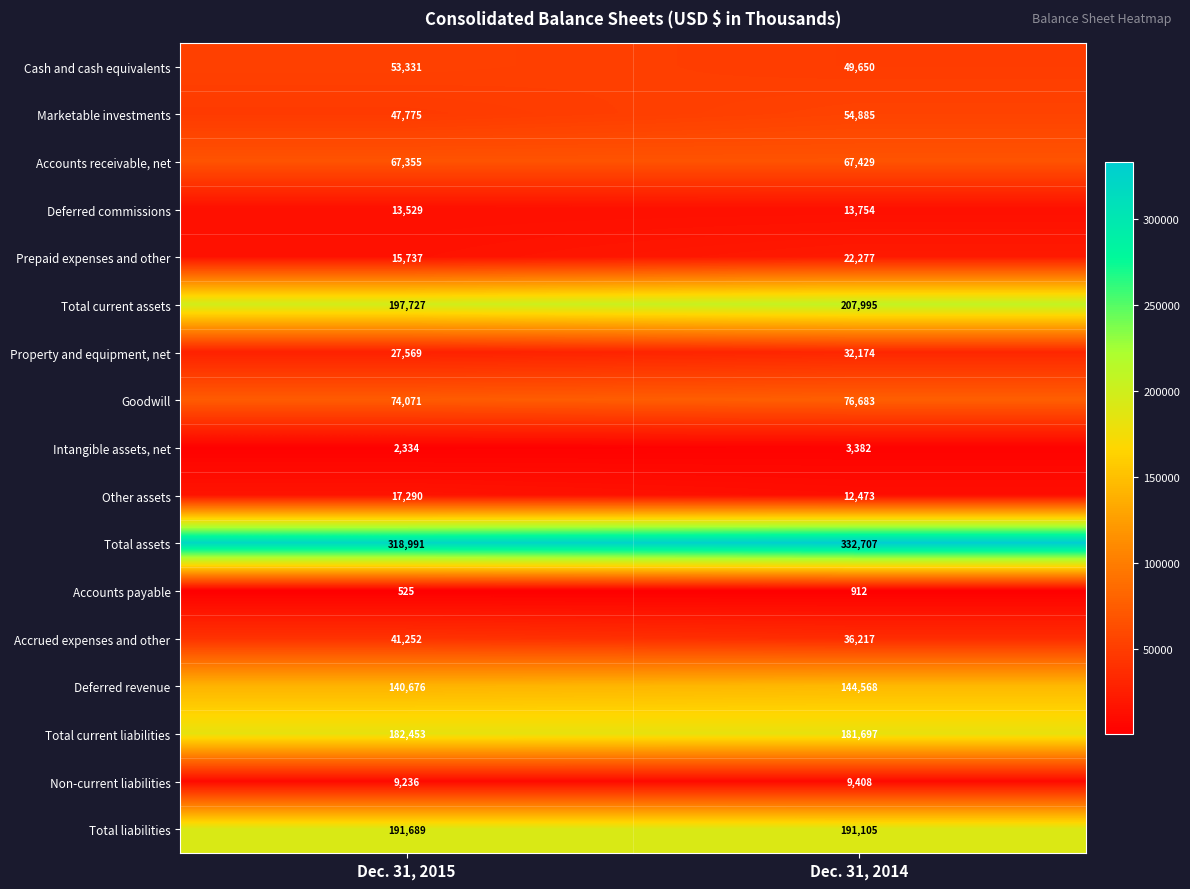

What is the sum of the Property and equipment, net values at Dec. 31, 2014 and Dec. 31, 2015?

59743